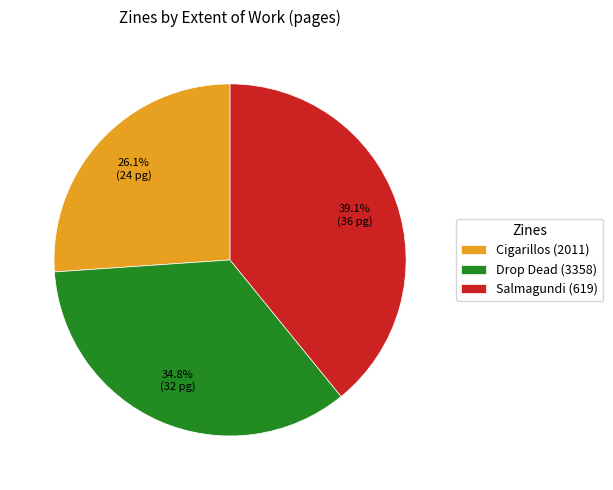

The Cigarillos (2011) slice represents 26% of the pie. True or false?

True